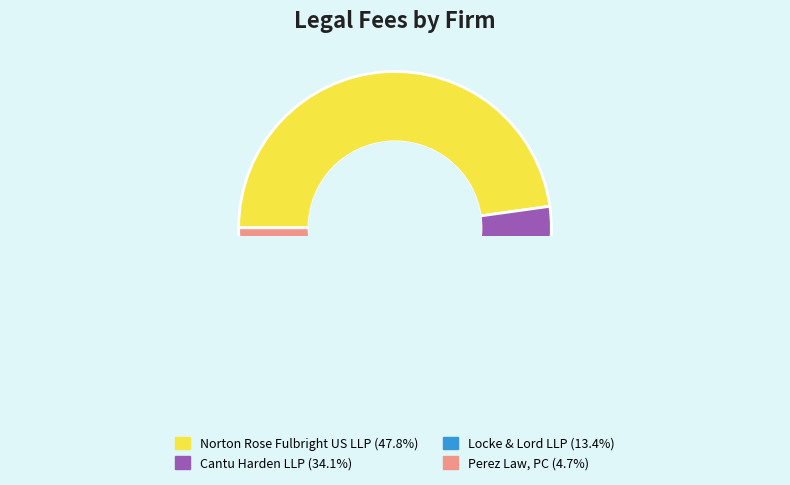

What portion of the pie excludes Perez Law, PC?

95.3%